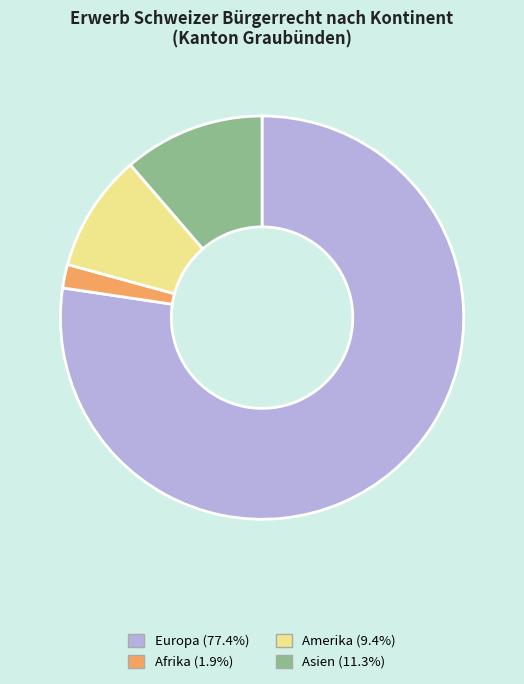

Is there a majority slice in this chart?

Yes